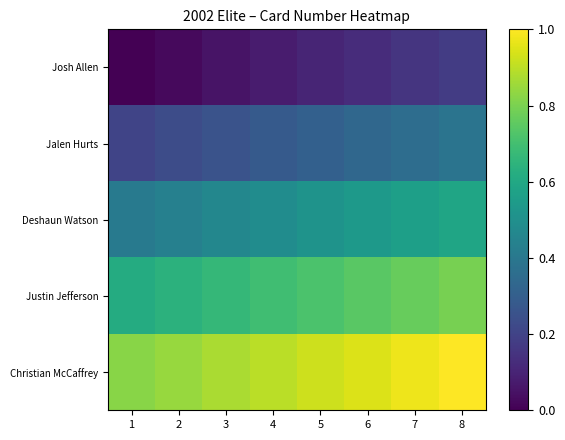

List the series in order of their overall mean, highest first.

Christian McCaffrey, Justin Jefferson, Deshaun Watson, Jalen Hurts, Josh Allen